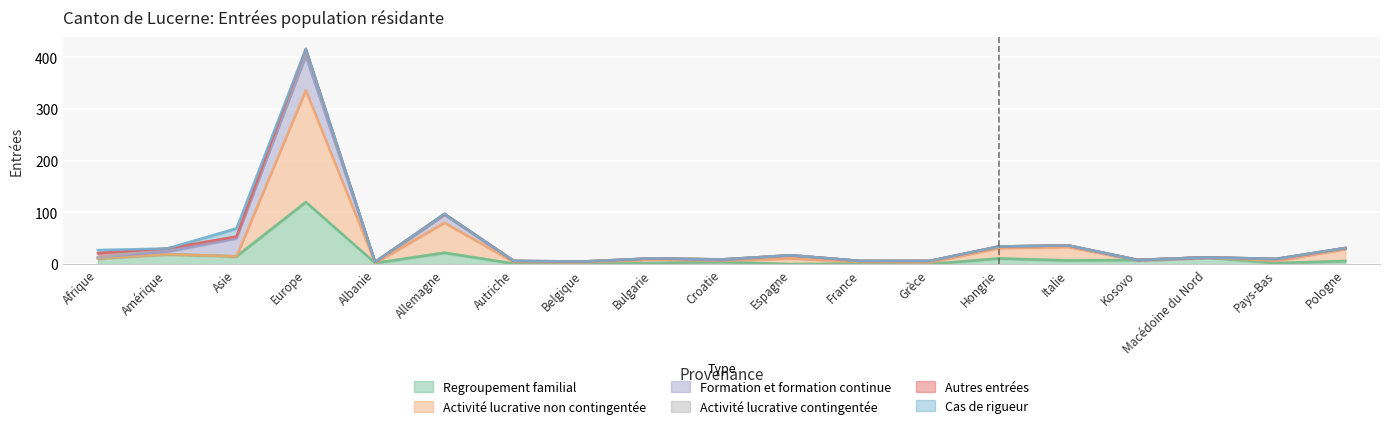

At how many categories does at least one series exceed 63?

1